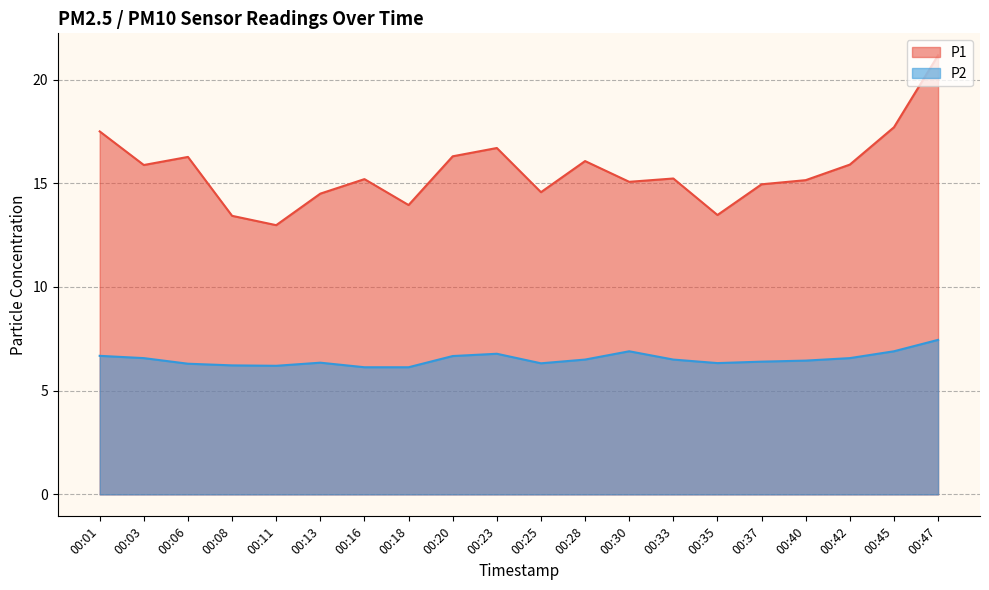

Reading left to right, list all the values displayed in this chart.

P1: 17.5	15.9	16.3	13.4	13.0	14.5	15.2	13.9	16.3	16.7	14.6	16.1	15.1	15.2	13.5	14.9	15.2	15.9	17.7	21.2
P2: 6.7	6.6	6.3	6.2	6.2	6.3	6.1	6.1	6.7	6.8	6.3	6.5	6.9	6.5	6.3	6.4	6.5	6.6	6.9	7.5